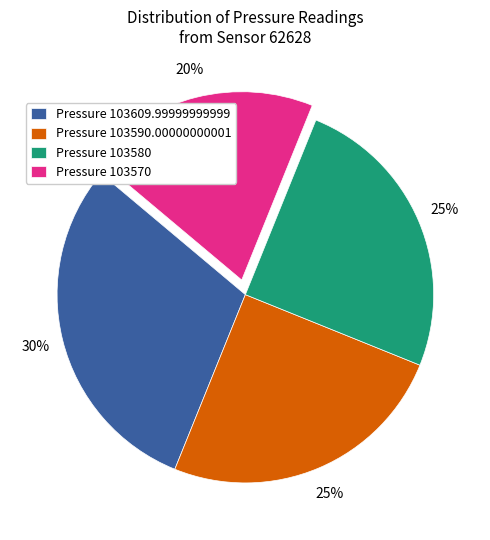

What percentage is the Pressure 103609.99999999999 slice, to the nearest percent?

30%